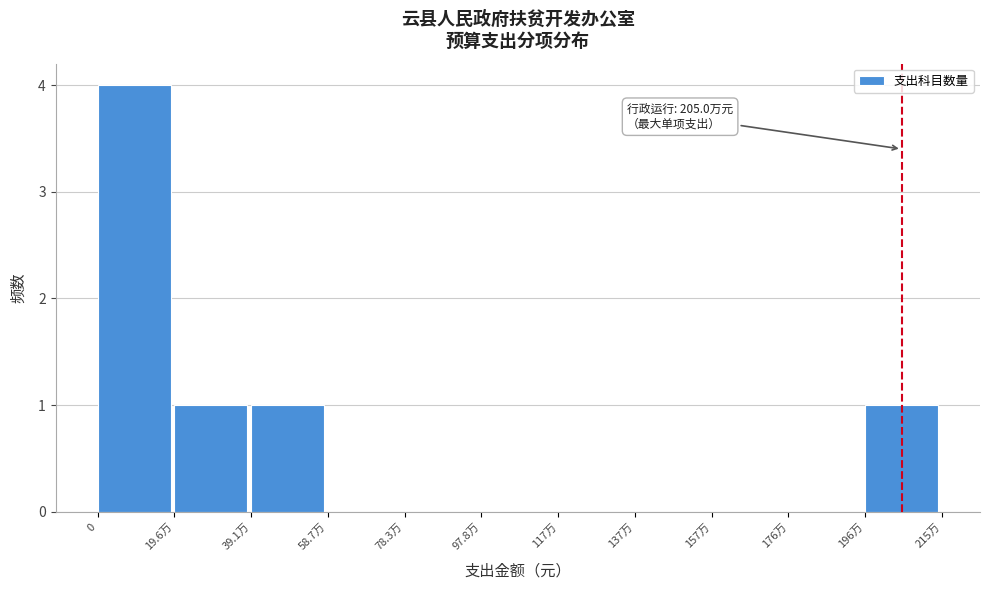

Reading left to right, list all the values displayed in this chart.

0=4	19.6万=1	39.1万=1	58.7万=0	78.3万=0	97.8万=0	117万=0	137万=0	157万=0	176万=0	196万=1